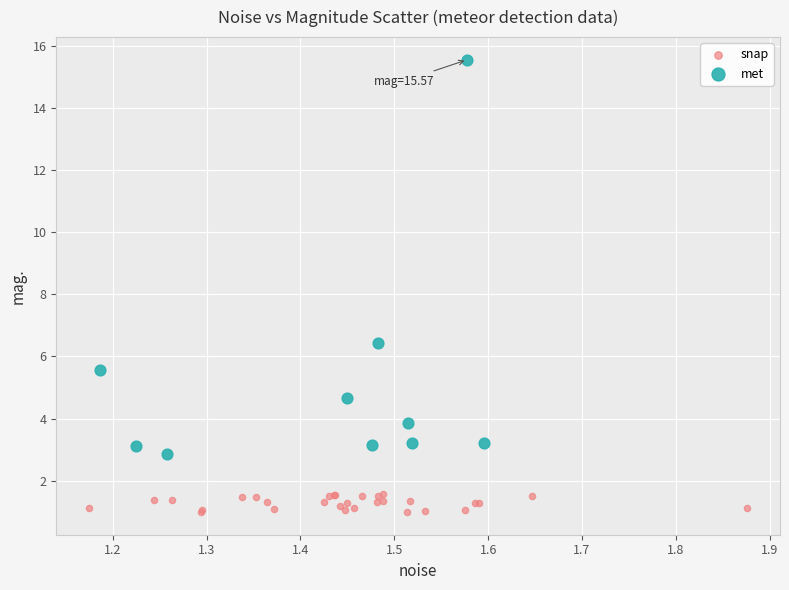

Which series reaches the maximum Y coordinate?

met